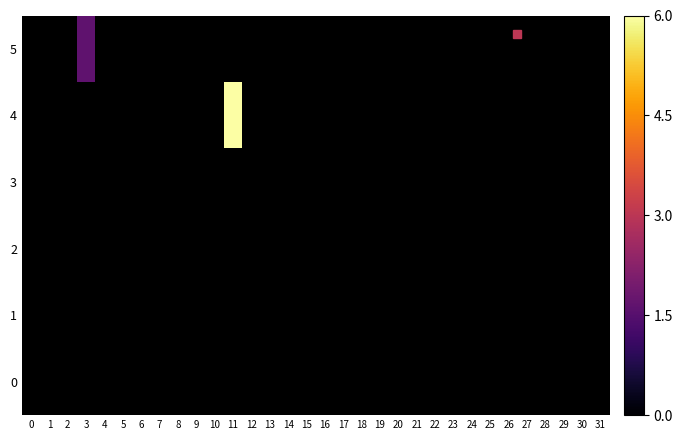

Which category has the lowest value across all series?

3